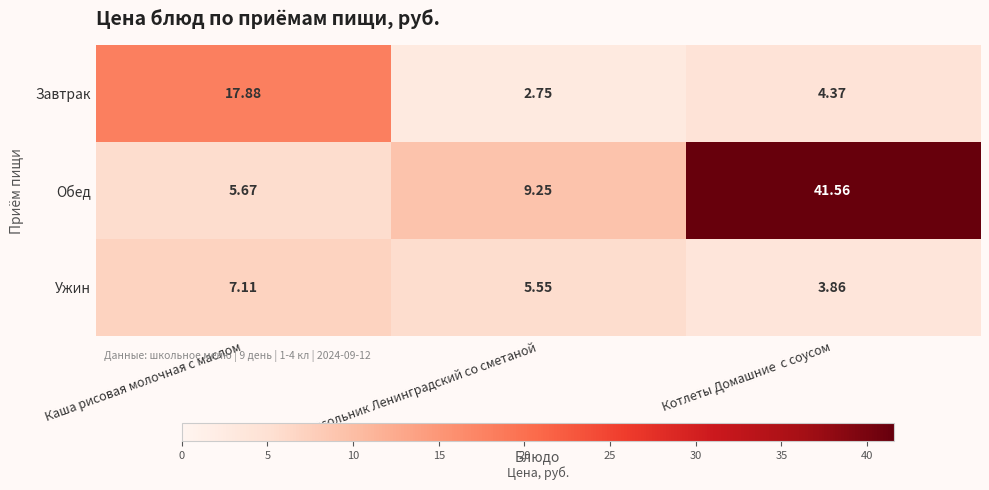

Which category has the highest value in the Завтрак series?

Каша рисовая молочная с маслом